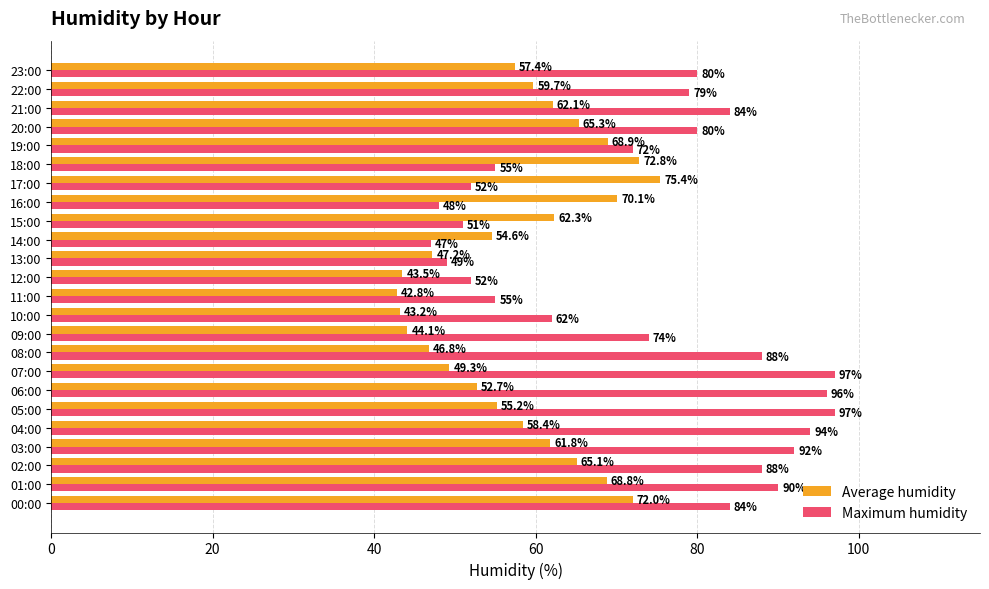

What is the average value of the Average humidity series?

58.3